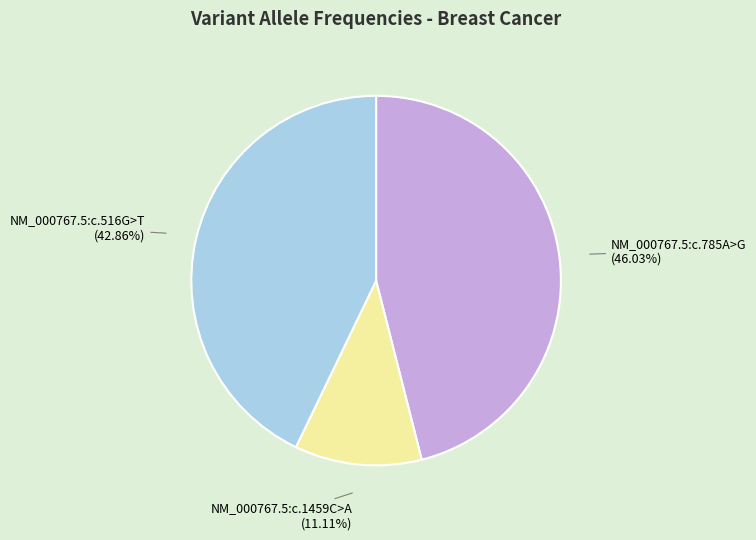

Rank the categories by value from highest to lowest.

NM_000767.5:c.785A>G, NM_000767.5:c.516G>T, NM_000767.5:c.1459C>A